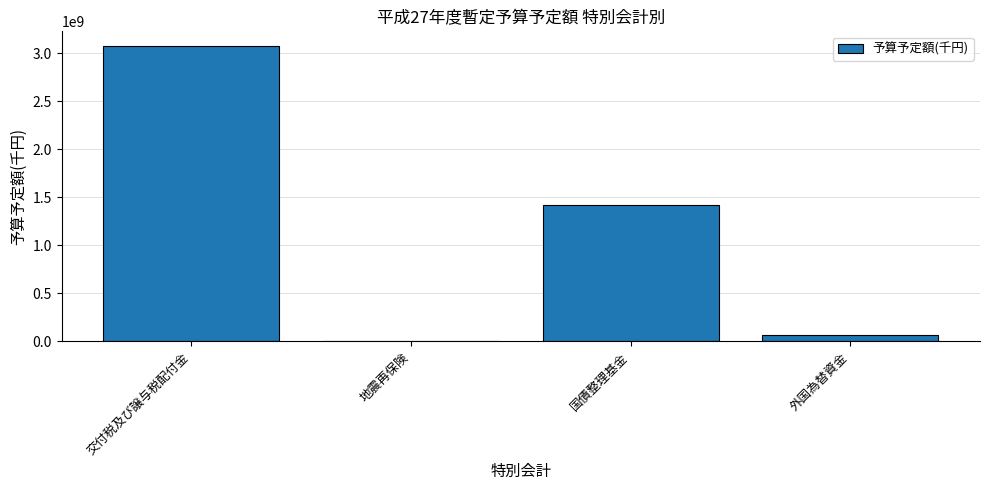

What is the average value?

1140338881